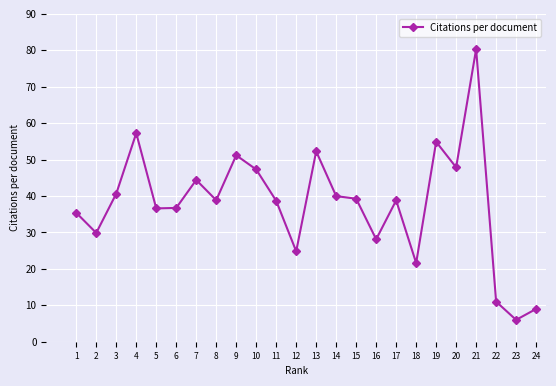

What is the sum of the values at 8 and 23?

44.9